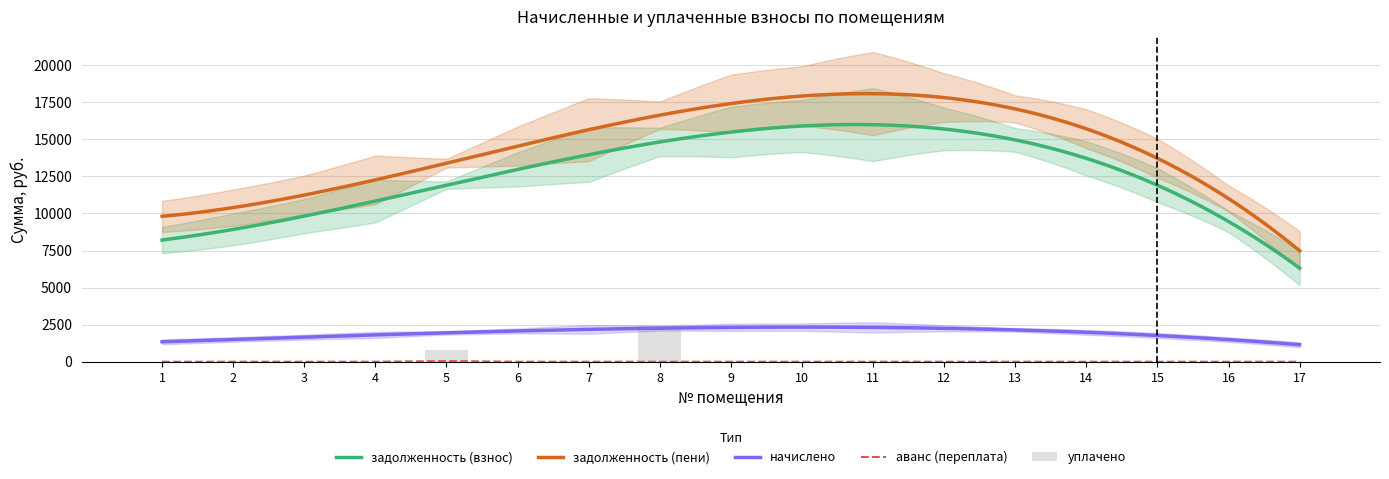

What is the sum of all задолженность (пени) values?

240157.5